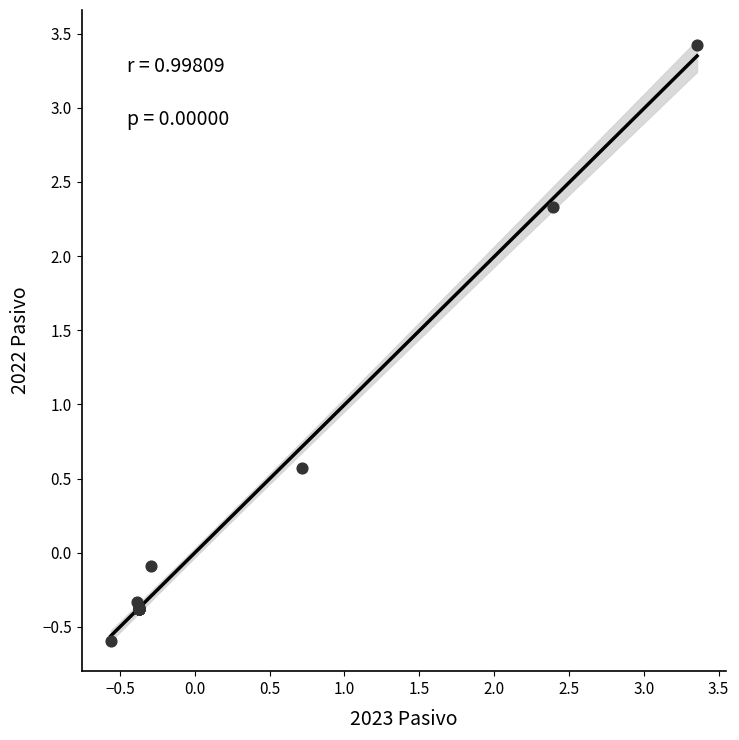

What Y value in the scatter plot is closest to 1?

0.6